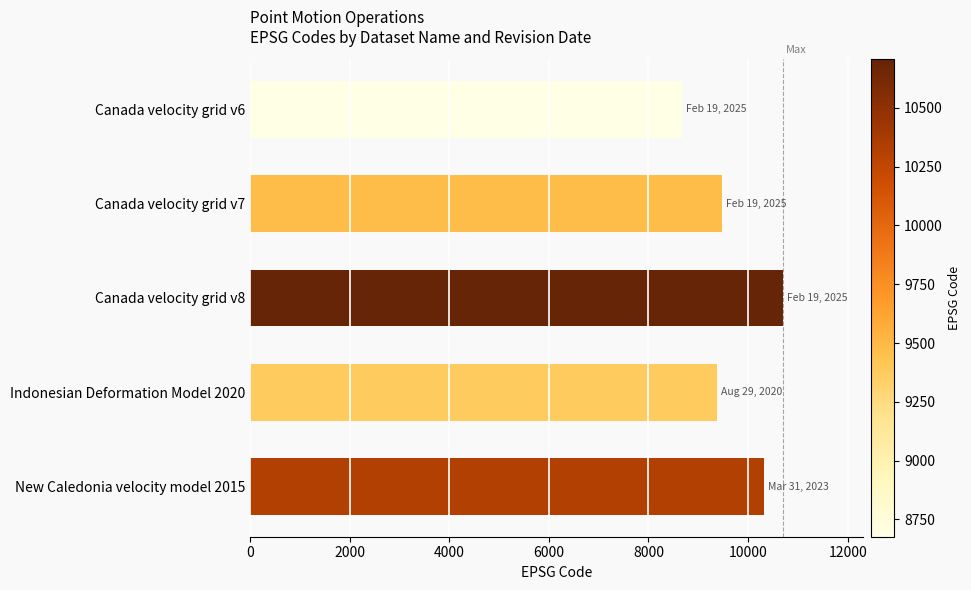

What is the change in value from Canada velocity grid v8 to New Caledonia velocity model 2015?

-384